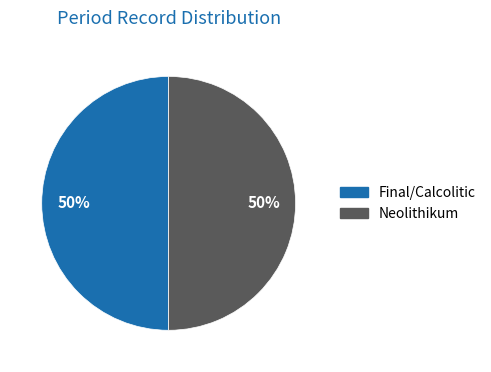

To the nearest percent, what portion does Final/Calcolitic represent?

50%